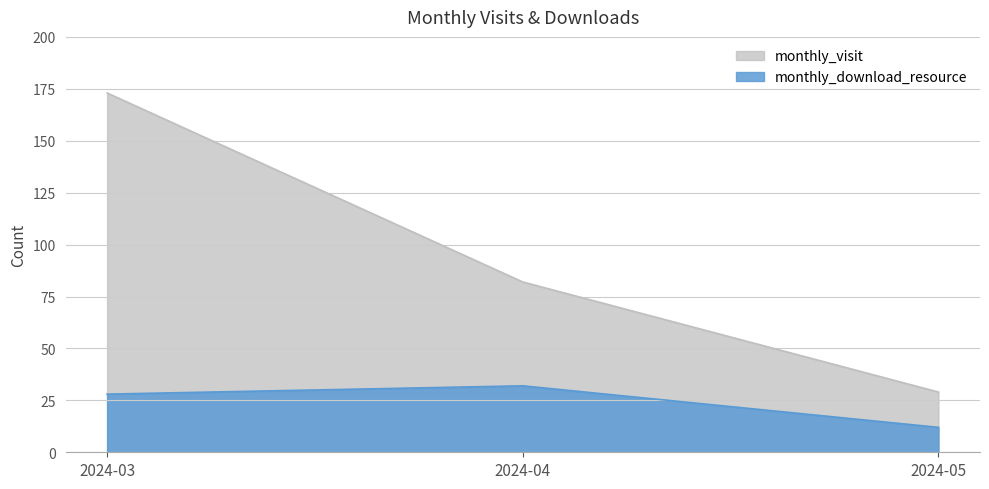

At how many categories does at least one series exceed 164?

1